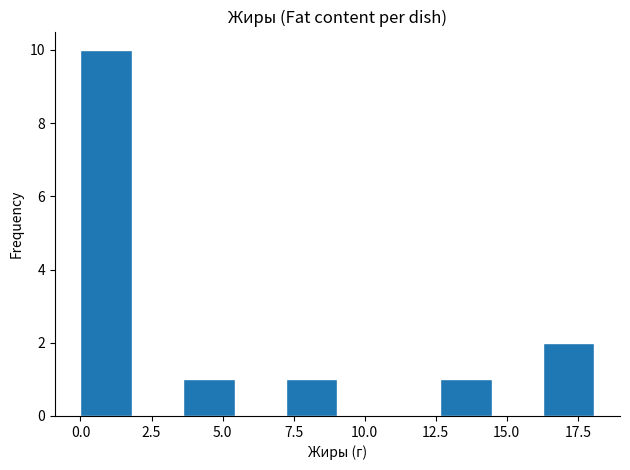

Read against the x-axis, roughly where is the centre of the tallest bar?

1.0